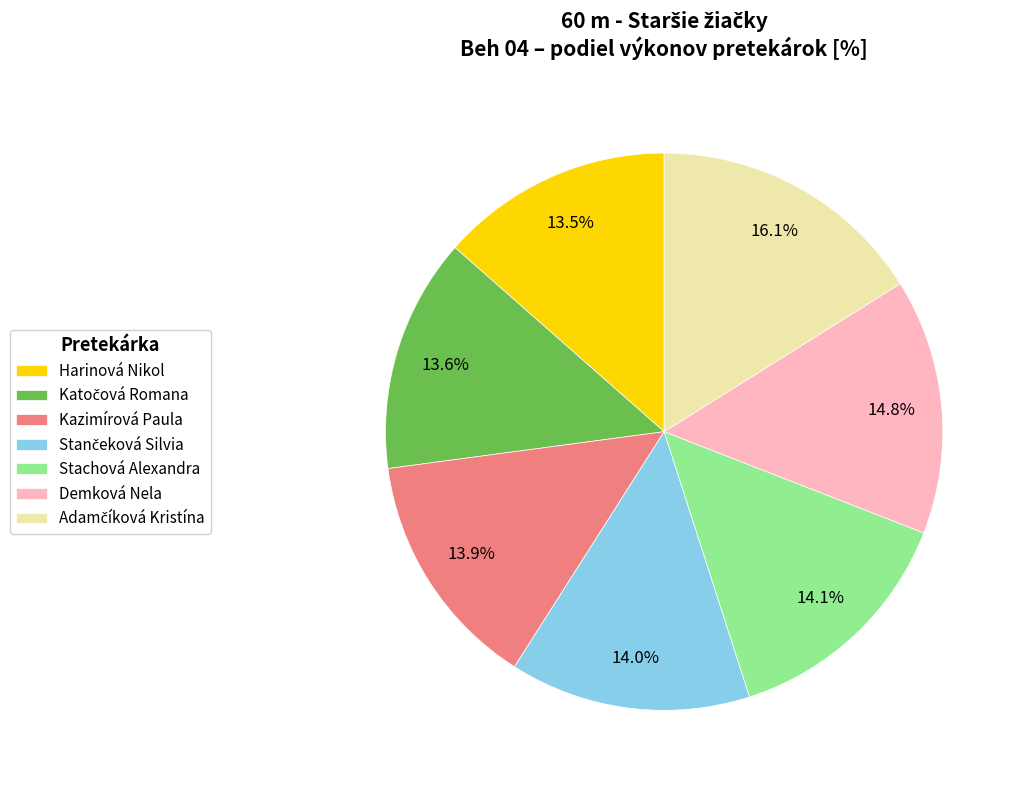

What percentage is NOT represented by Stachová Alexandra?

85.9%